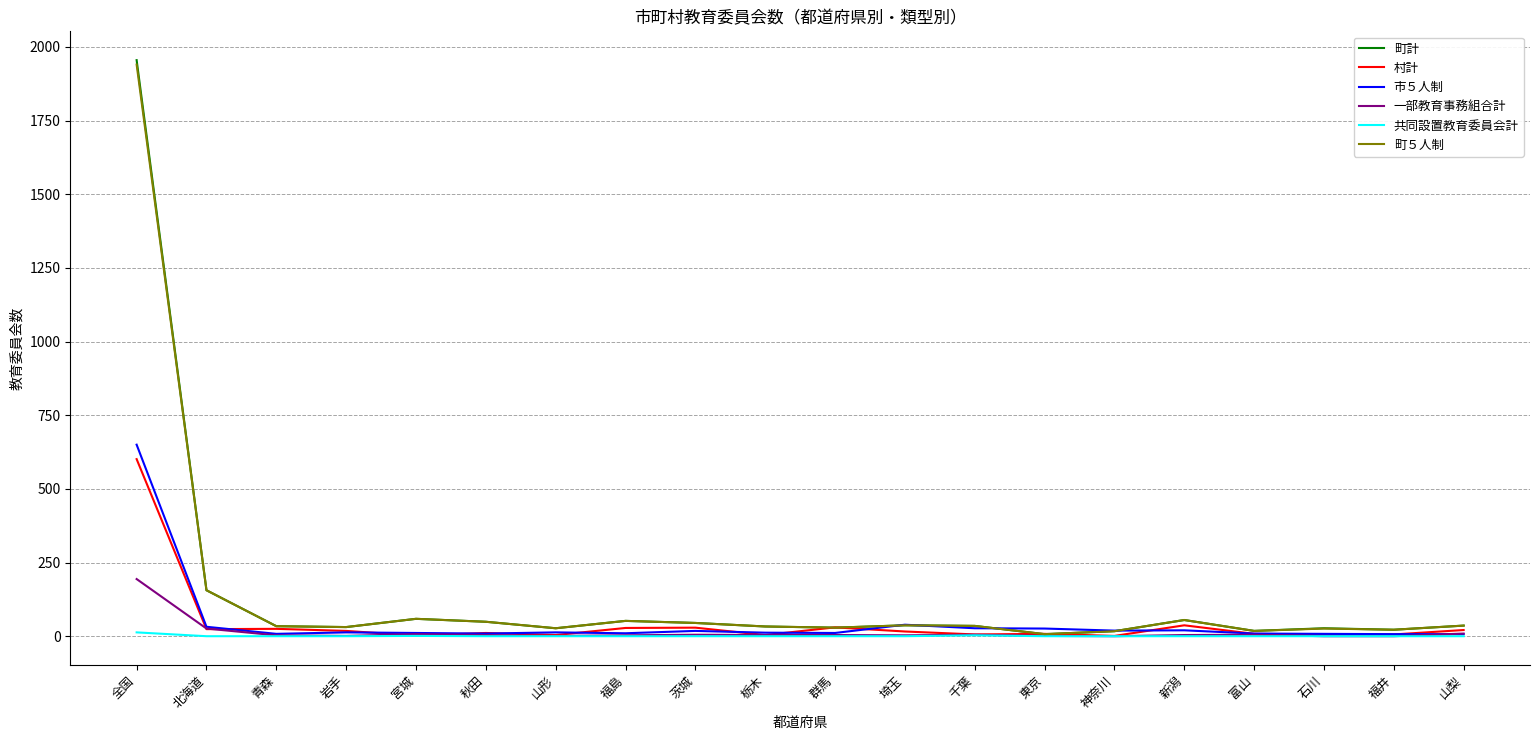

Which series has the largest range (max minus min)?

町計